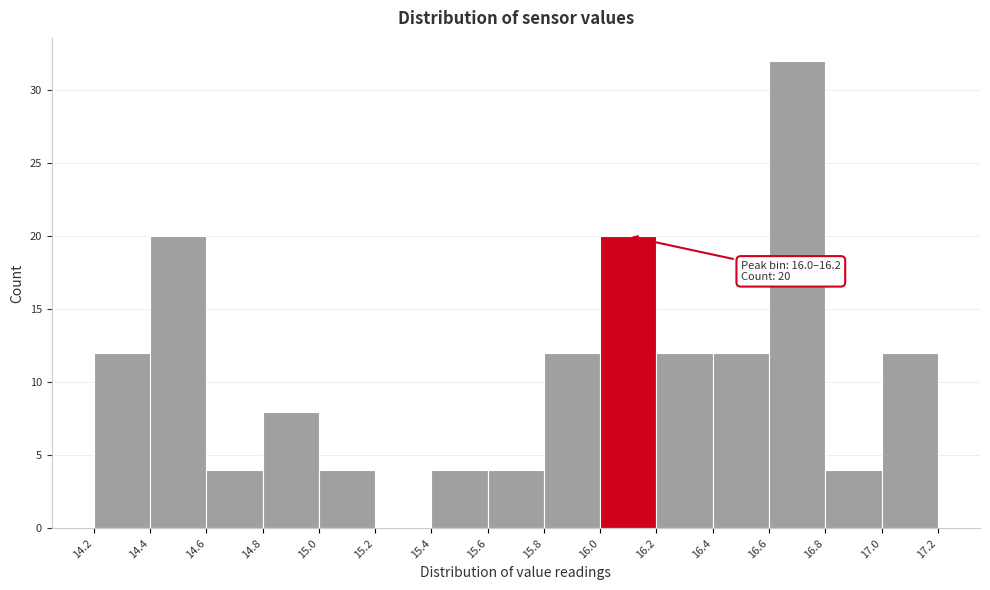

Over which range of the x-axis is the bar tallest?

16.6 to 16.8